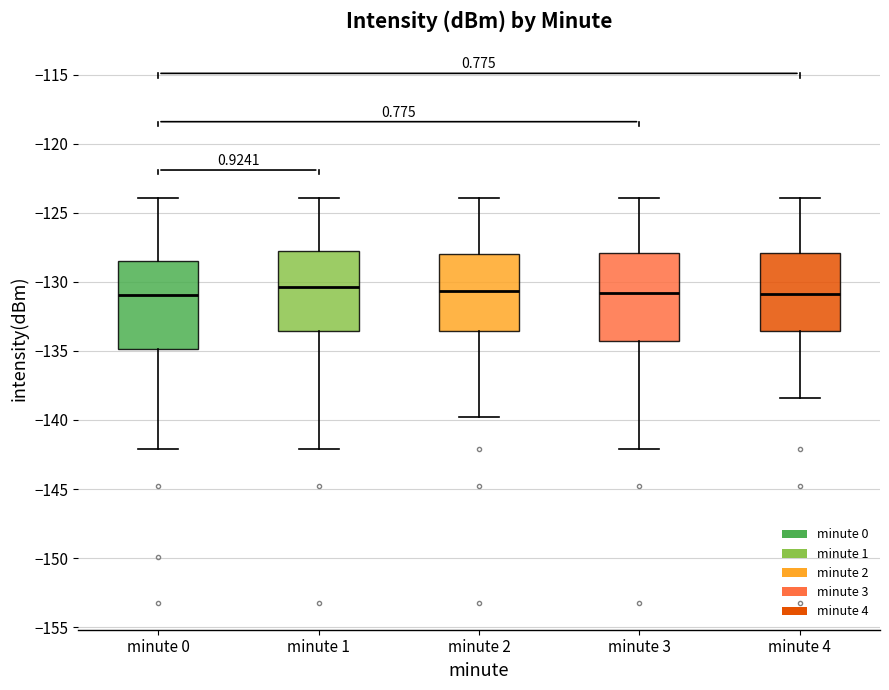

Reading left to right, transcribe this box plot: for each box, give where its median line is, the range the box spans, and where its two whiskers end, as read against the y-axis. The values are not printed on the chart, so give them approximately, as read against the axis.

minute 0: median -131.0, box -135.0 to -128.5, whiskers -142.0 to -124.0
minute 1: median -130.5, box -133.5 to -128.0, whiskers -142.0 to -124.0
minute 2: median -130.5, box -133.5 to -128.0, whiskers -140.0 to -124.0
minute 3: median -131.0, box -134.5 to -128.0, whiskers -142.0 to -124.0
minute 4: median -131.0, box -133.5 to -128.0, whiskers -138.5 to -124.0